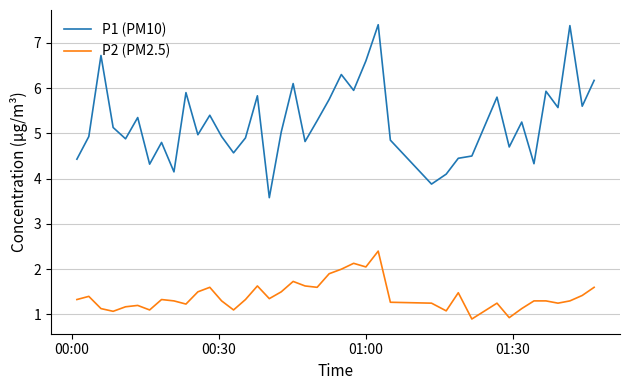

Which series has the largest total across all categories?

P1 (PM10)